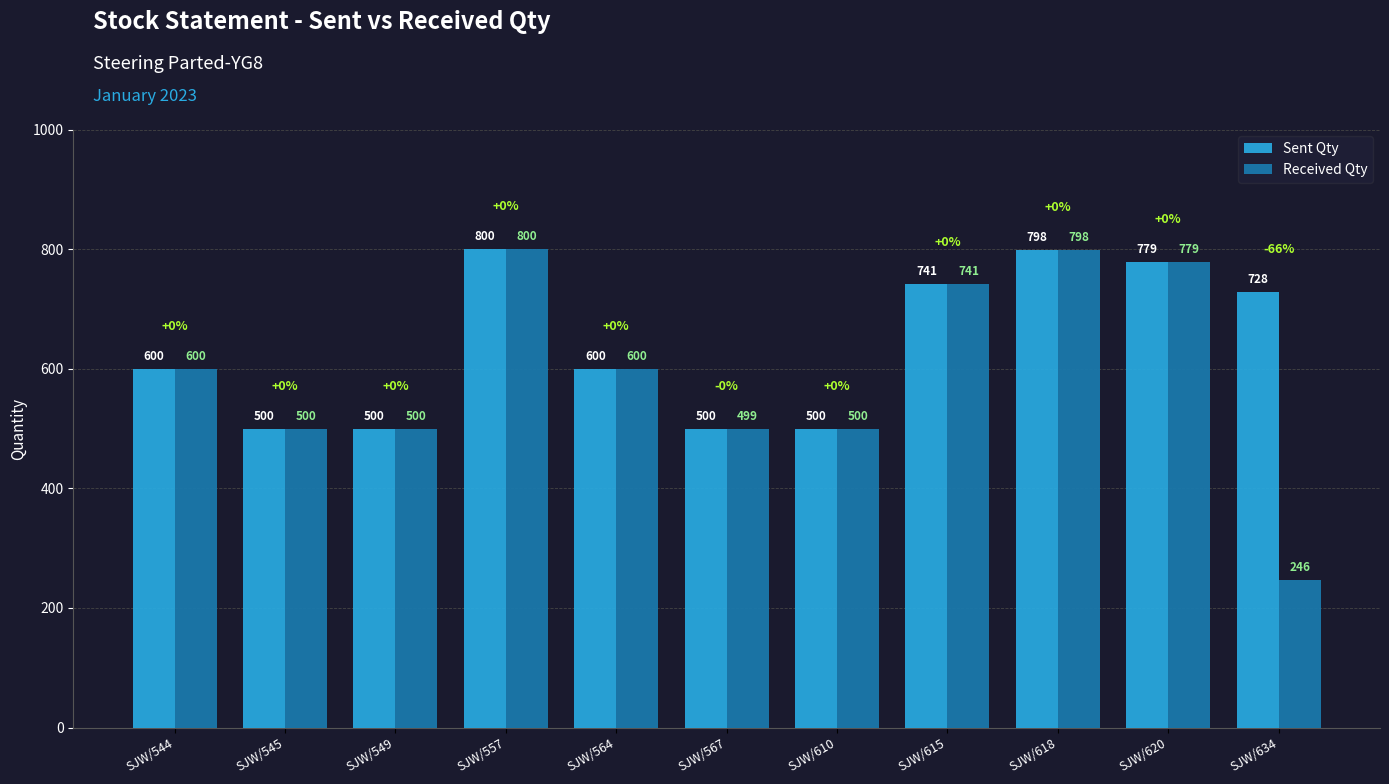

What is the approximate value of Received Qty at SJW/545, to the nearest 100?

500